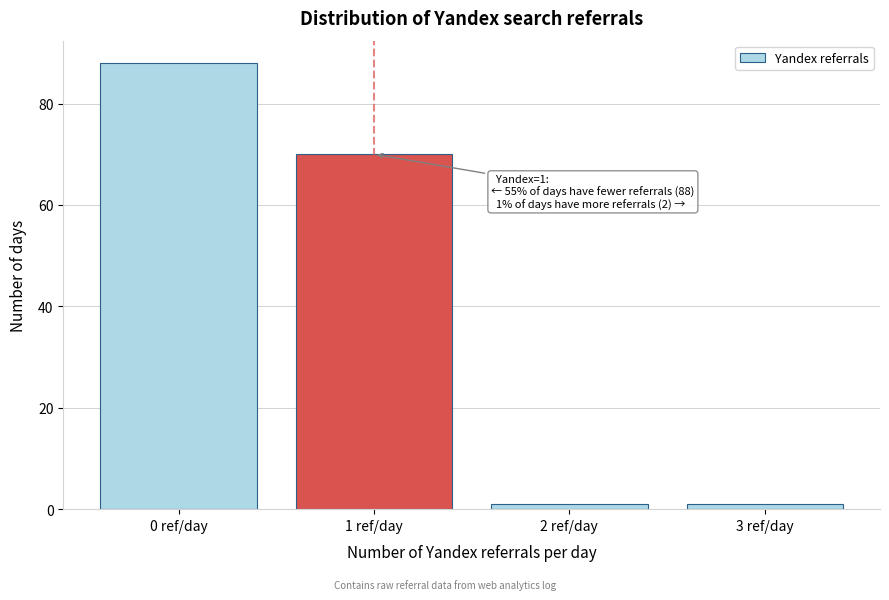

Reading left to right, transcribe all the data shown in this chart.

0 ref/day=88	1 ref/day=70	2 ref/day=1	3 ref/day=1